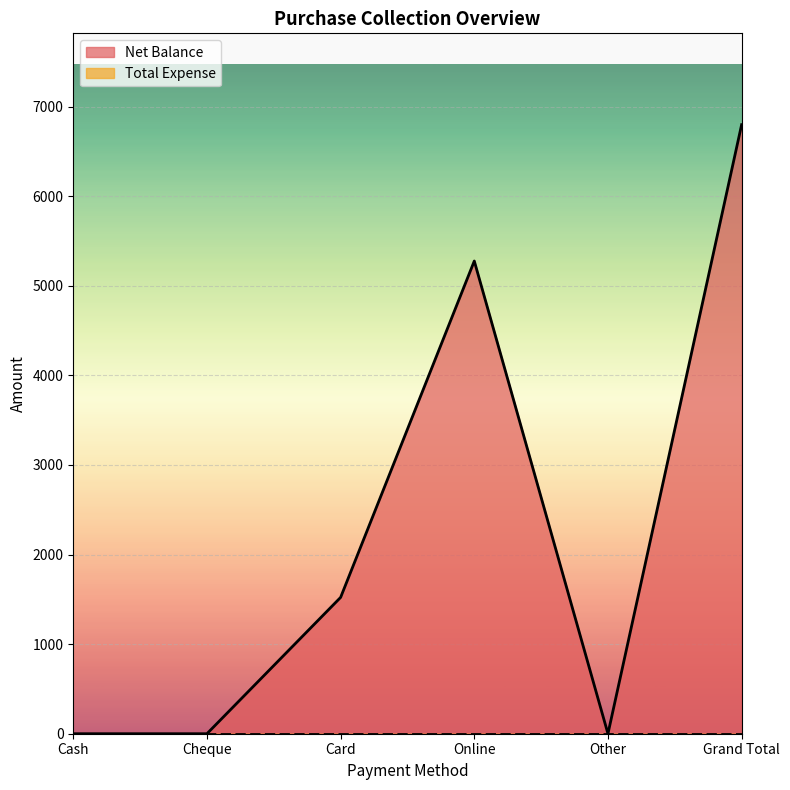

The value at Cheque is -3929. True or false?

False